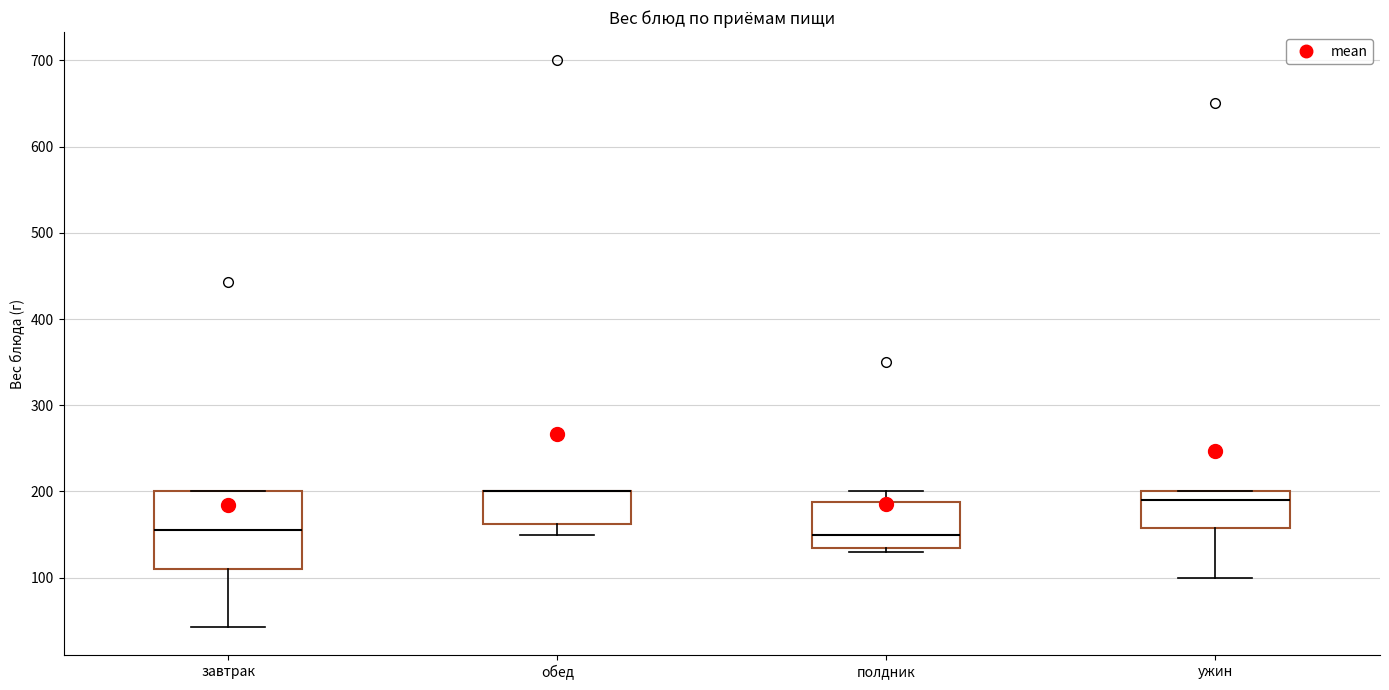

Reading left to right, transcribe this box plot: for each box, give where its median line is, the range the box spans, and where its two whiskers end, as read against the y-axis. The values are not printed on the chart, so give them approximately, as read against the axis.

завтрак: median 160, box 110 to 200, whiskers 40 to 200
обед: median 200 (drawn on the box's upper edge), box 160 to 200, whiskers 150 to 200
полдник: median 150, box 140 to 190, whiskers 130 to 200
ужин: median 190, box 160 to 200, whiskers 100 to 200